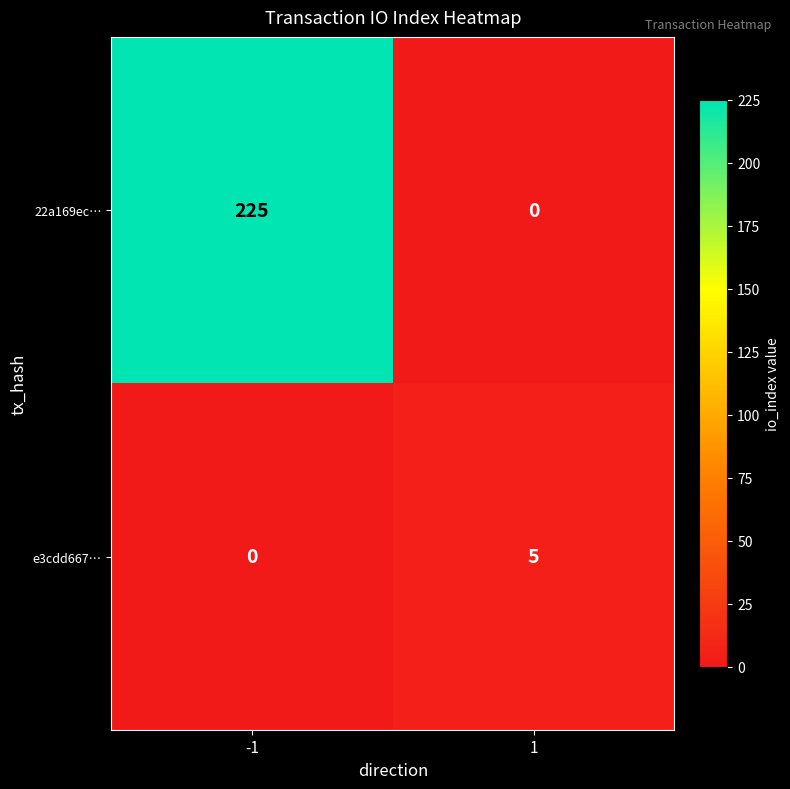

What is the greatest value displayed?

225